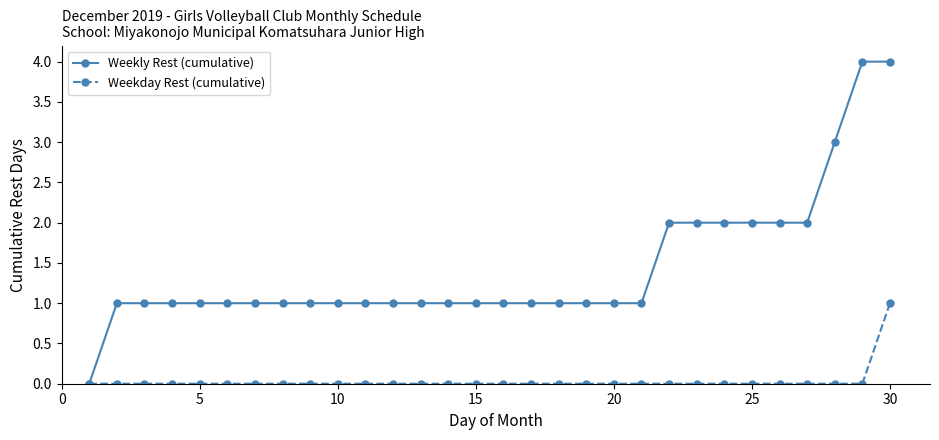

What is the value of the Weekly Rest (cumulative) point at the 15th from the left?

1